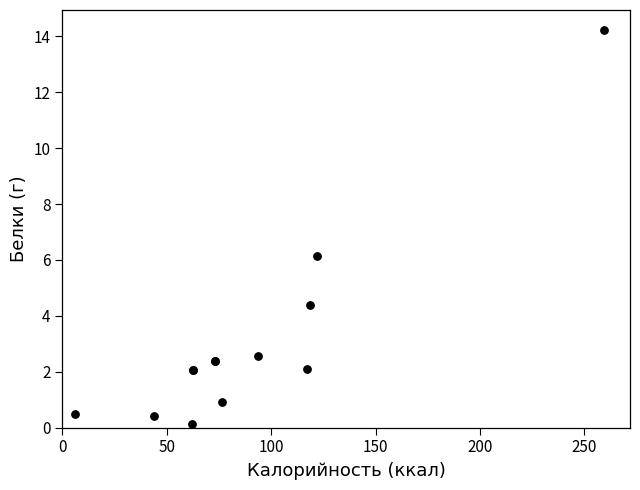

What Y value in the scatter plot is closest to 7?

6.1